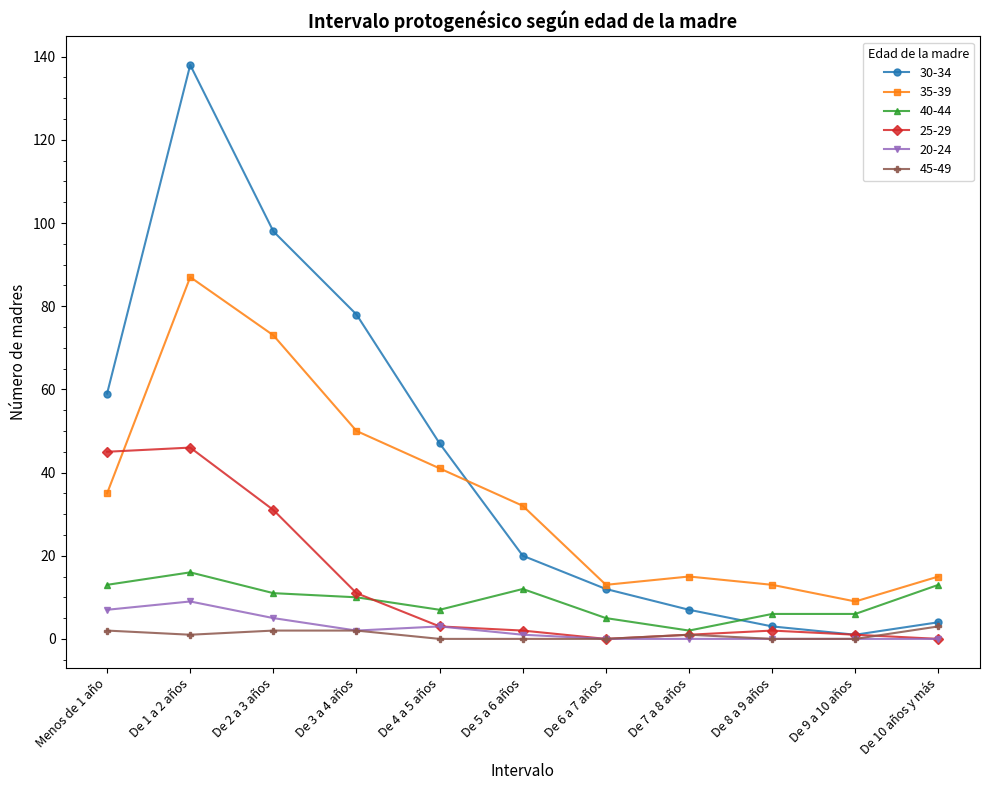

What is the label of the 2nd point from the right?

De 9 a 10 años